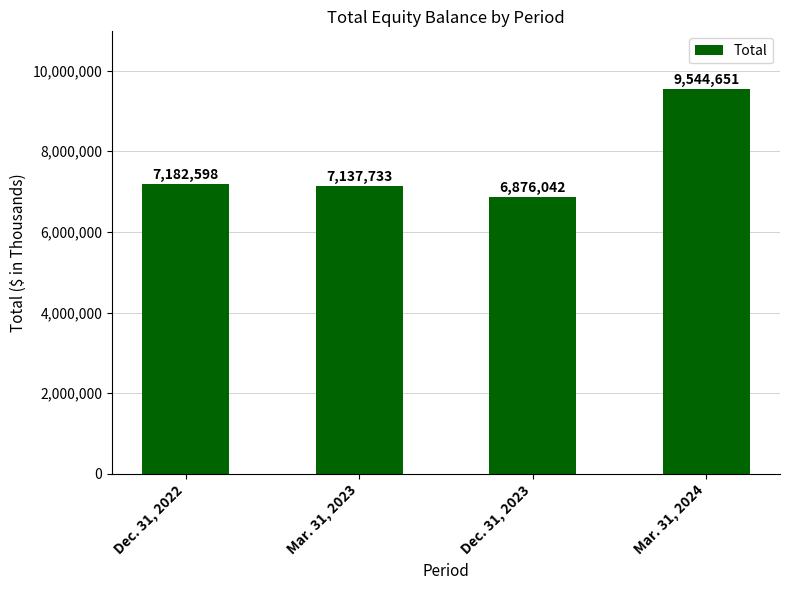

Read the value at Dec. 31, 2022.

7182598